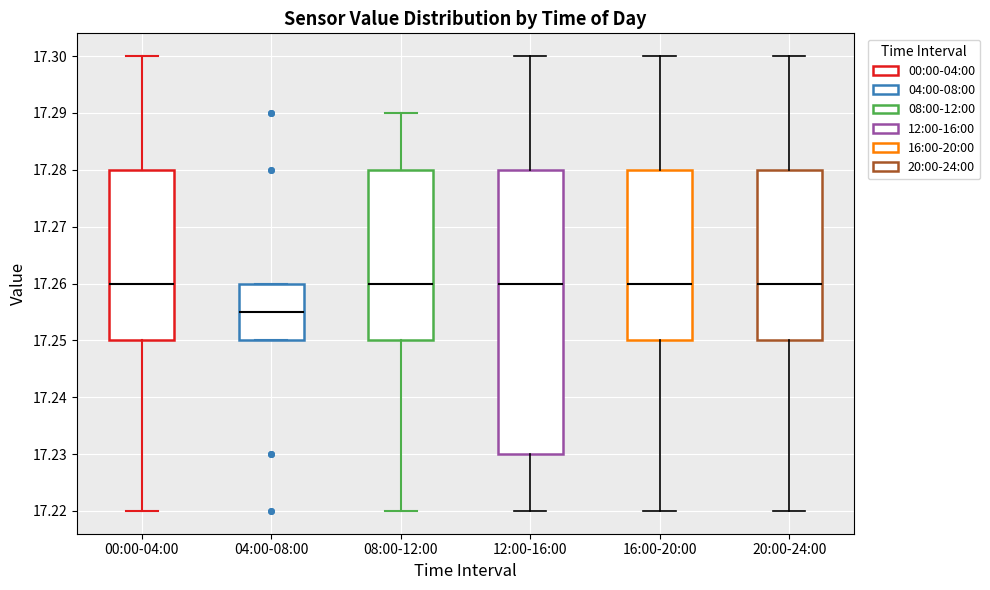

Which box is the tallest, from its lower edge to its upper edge?

12:00-16:00